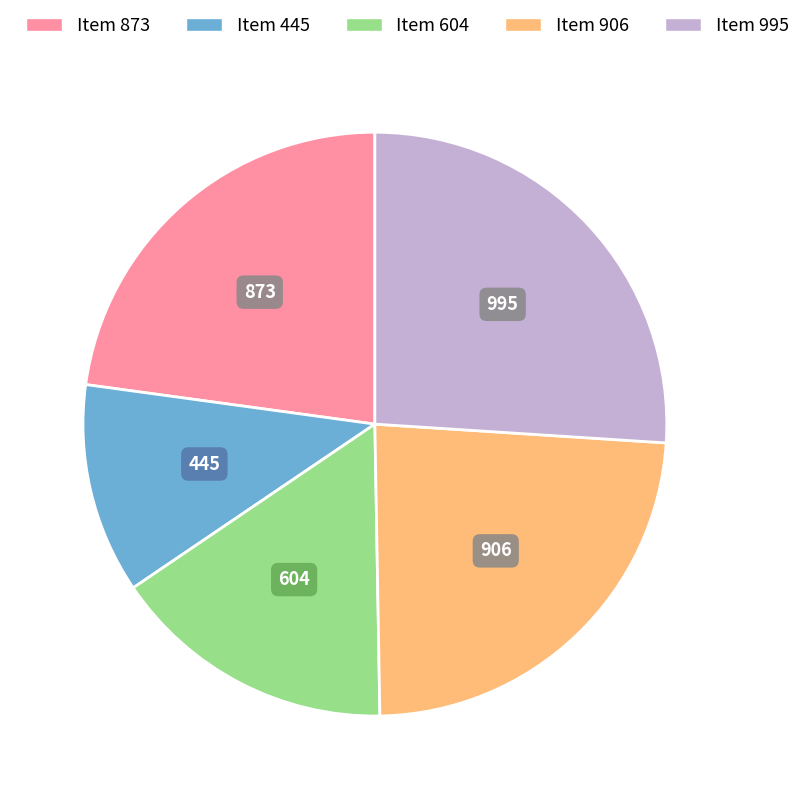

Combined, do Item 906 and Item 604 account for over 50%?

No